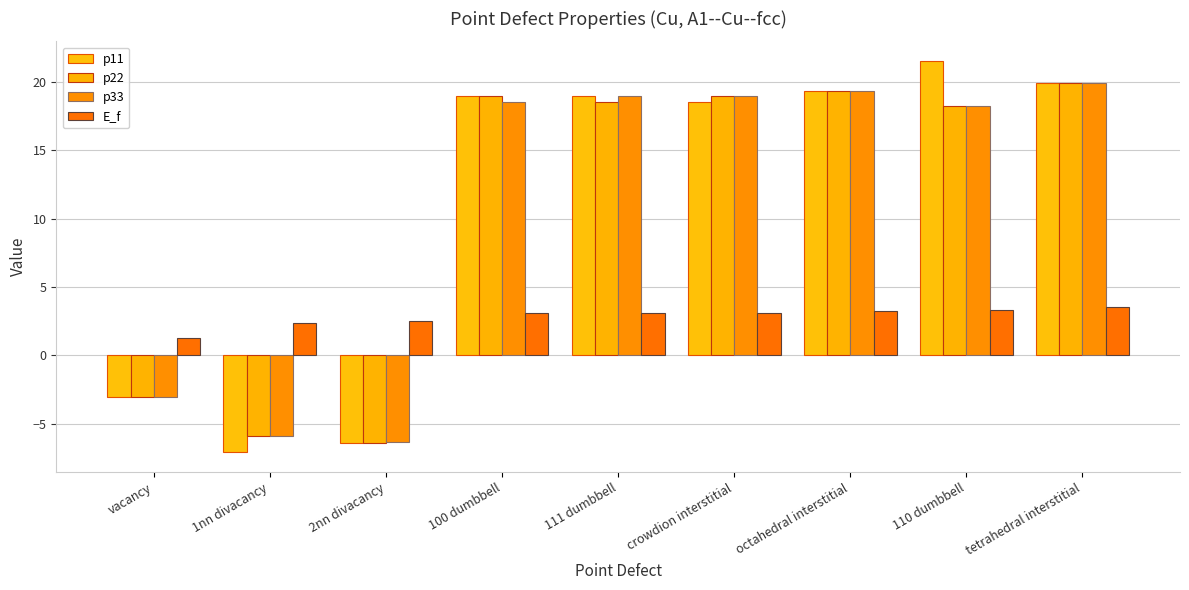

How many values in the p33 series are below 18?

3